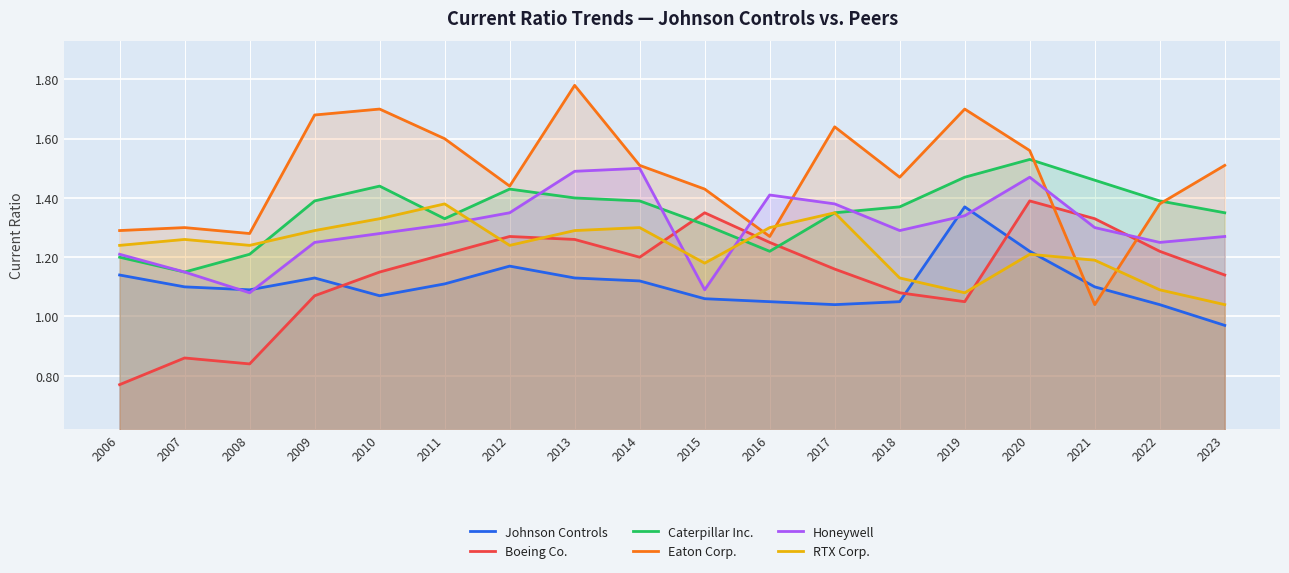

Which series has the widest spread of values?

Eaton Corp.